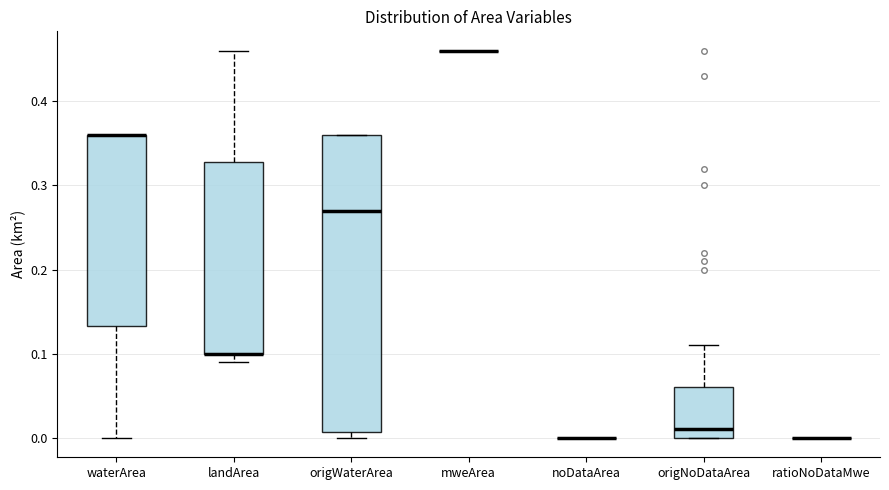

Reading left to right, transcribe this box plot: for each box, give where its median line is, the range the box spans, and where its two whiskers end, as read against the y-axis. The values are not printed on the chart, so give them approximately, as read against the axis.

waterArea: median 0.36 (drawn on the box's upper edge), box 0.13 to 0.36, whiskers 0.00 to 0.36
landArea: median 0.10 (drawn on the box's lower edge), box 0.10 to 0.33, whiskers 0.09 to 0.46
origWaterArea: median 0.27, box 0.01 to 0.36, whiskers 0.00 to 0.36
mweArea: box collapsed to a line at 0.46, whiskers 0.46 to 0.46
noDataArea: box collapsed to a line at 0.00, whiskers 0.00 to 0.00
origNoDataArea: median 0.01, box 0.00 to 0.06, whiskers 0.00 to 0.11
ratioNoDataMwe: box collapsed to a line at 0.00, whiskers 0.00 to 0.00